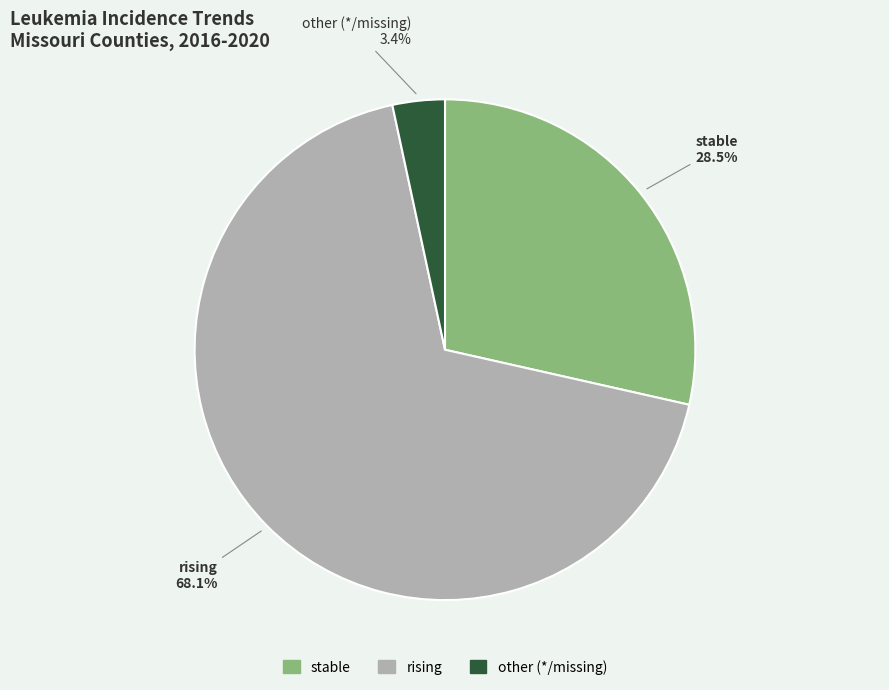

Which slice is the largest?

rising